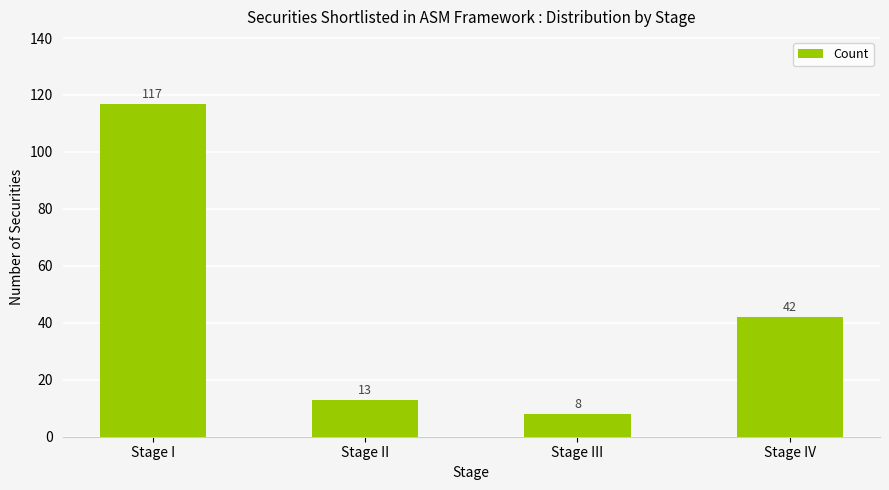

What position from the right is Stage III?

2